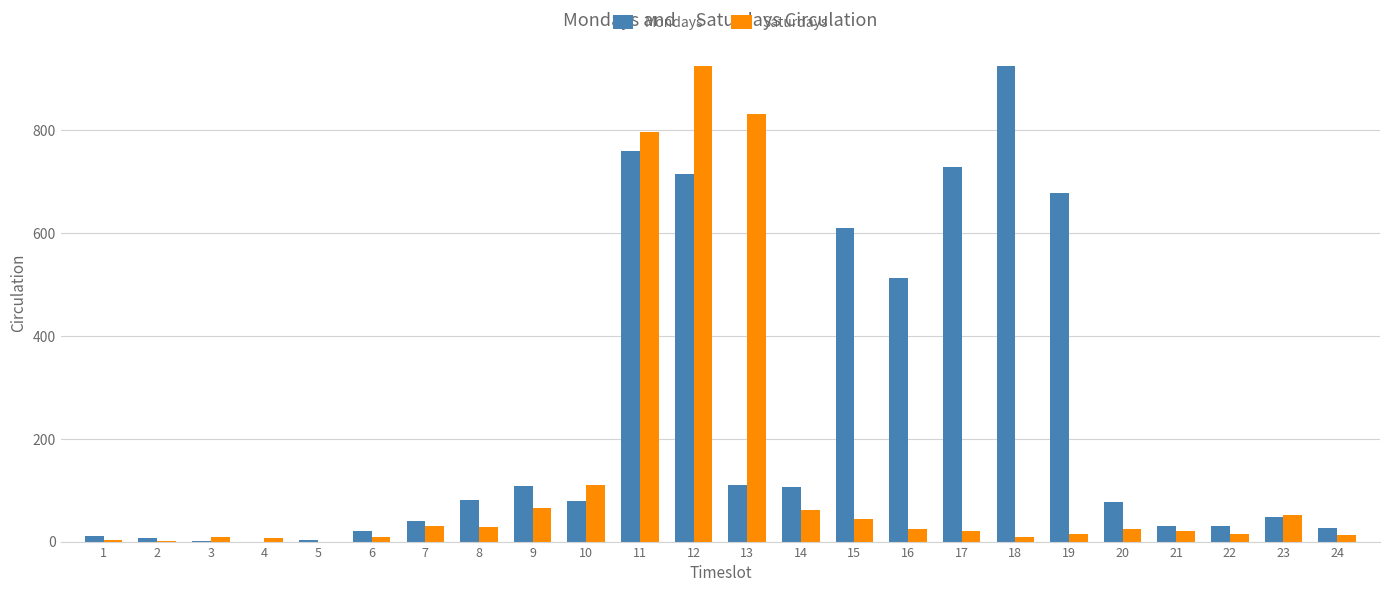

What is the highest value of the Saturdays series?

924